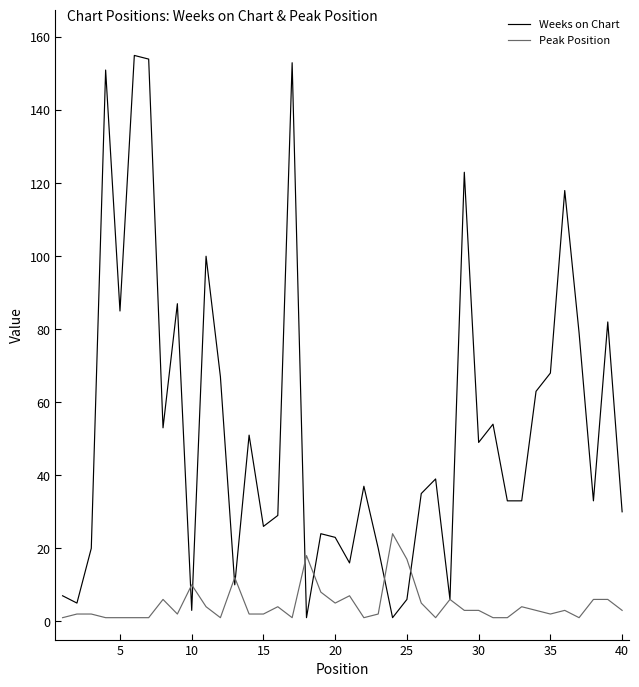

True or false: Peak Position and Weeks on Chart cross at least once.

True